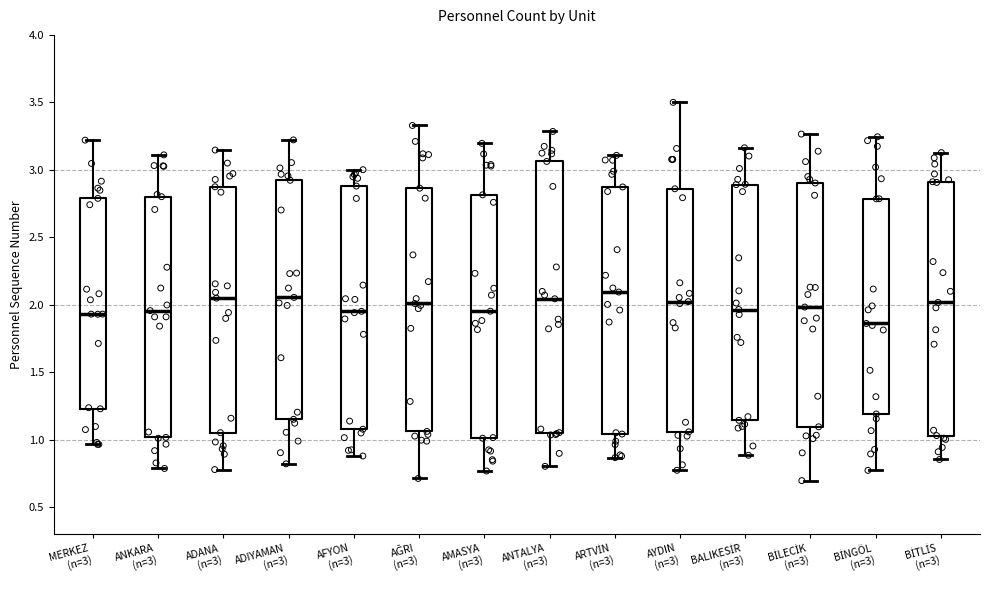

Which box's median line is the lowest?

BİNGÖL (n=3)